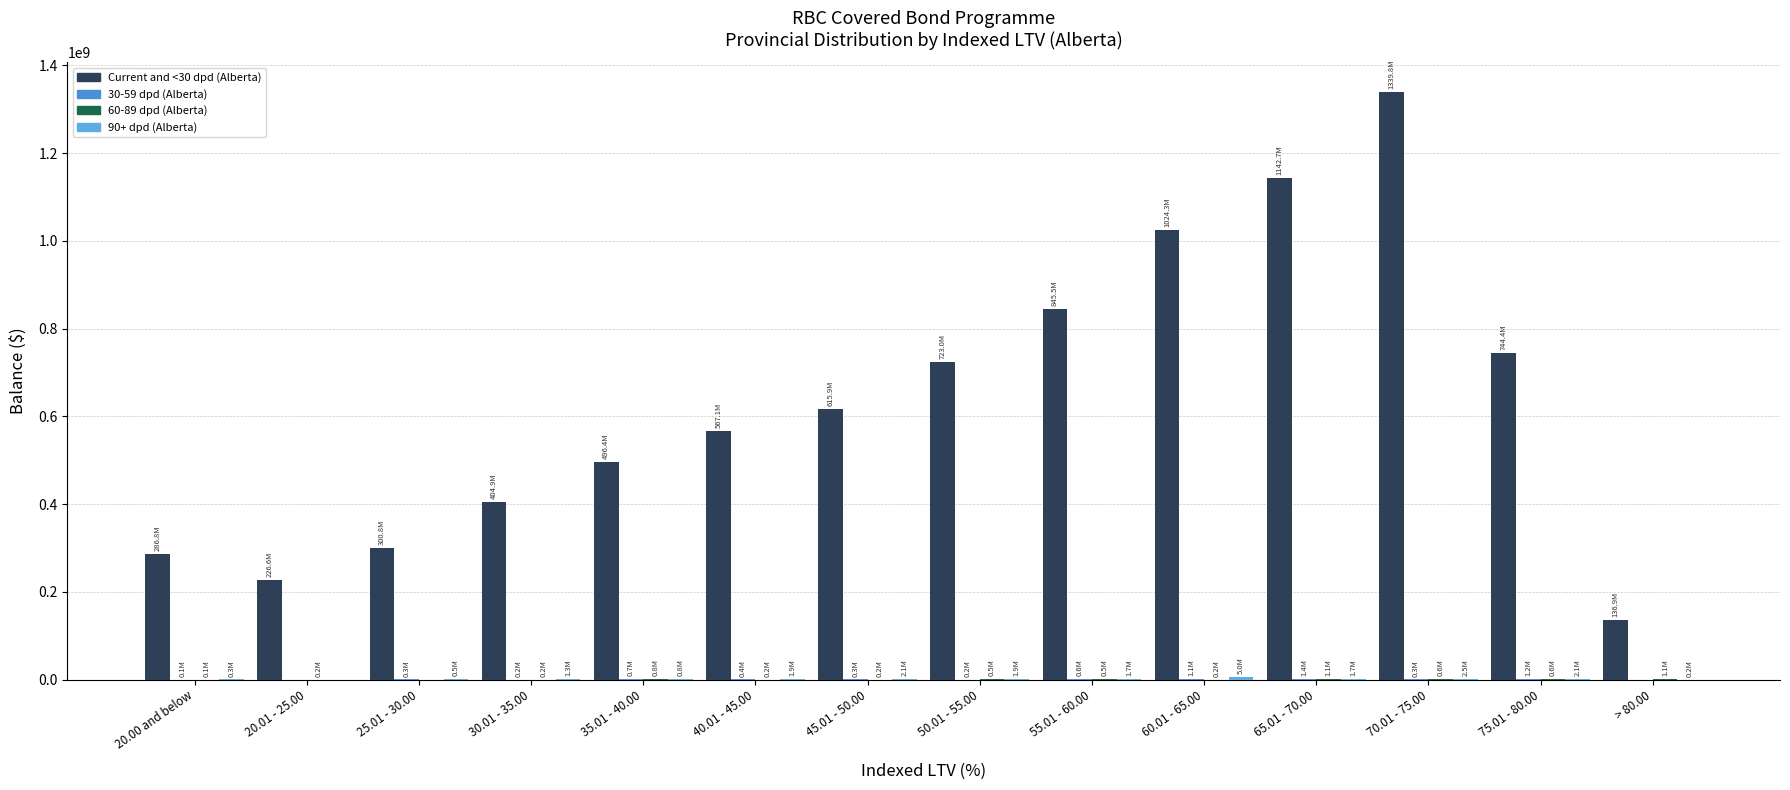

What is the sum of all 90+ dpd (Alberta) values?

22039804.7